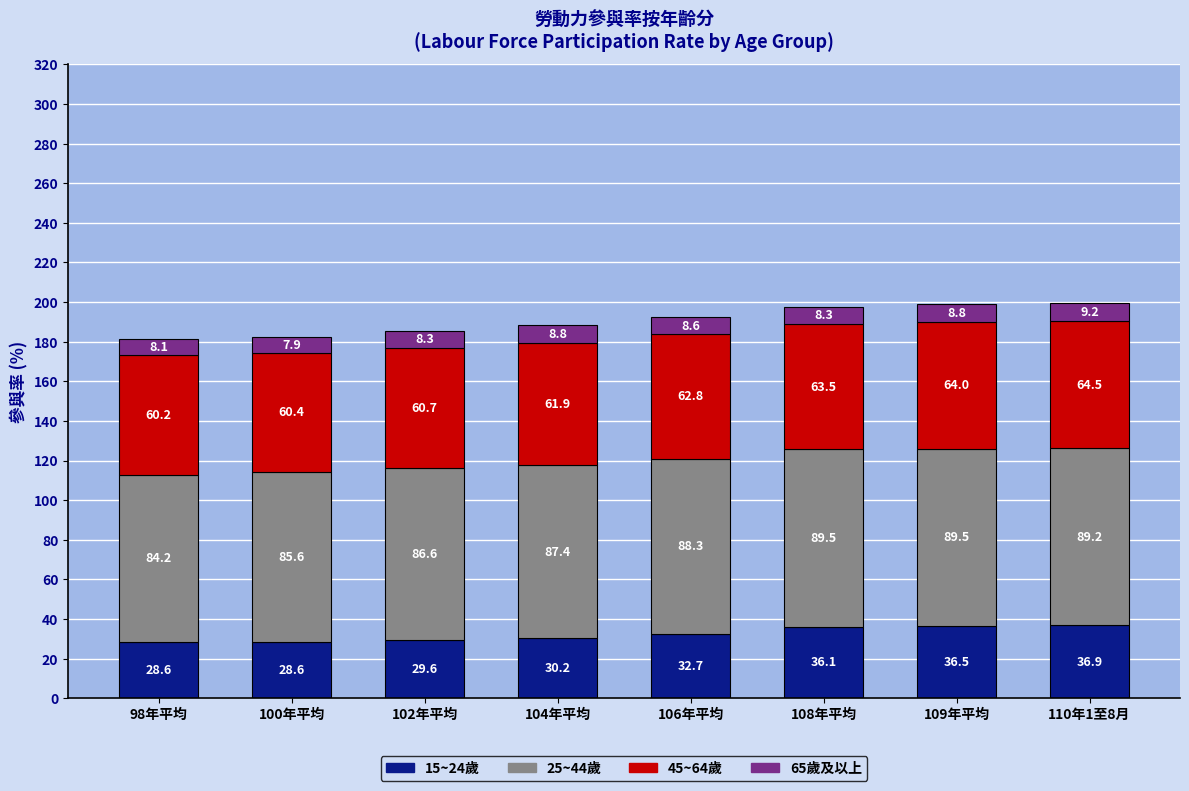

At which category is the sum across all series the highest?

110年1至8月